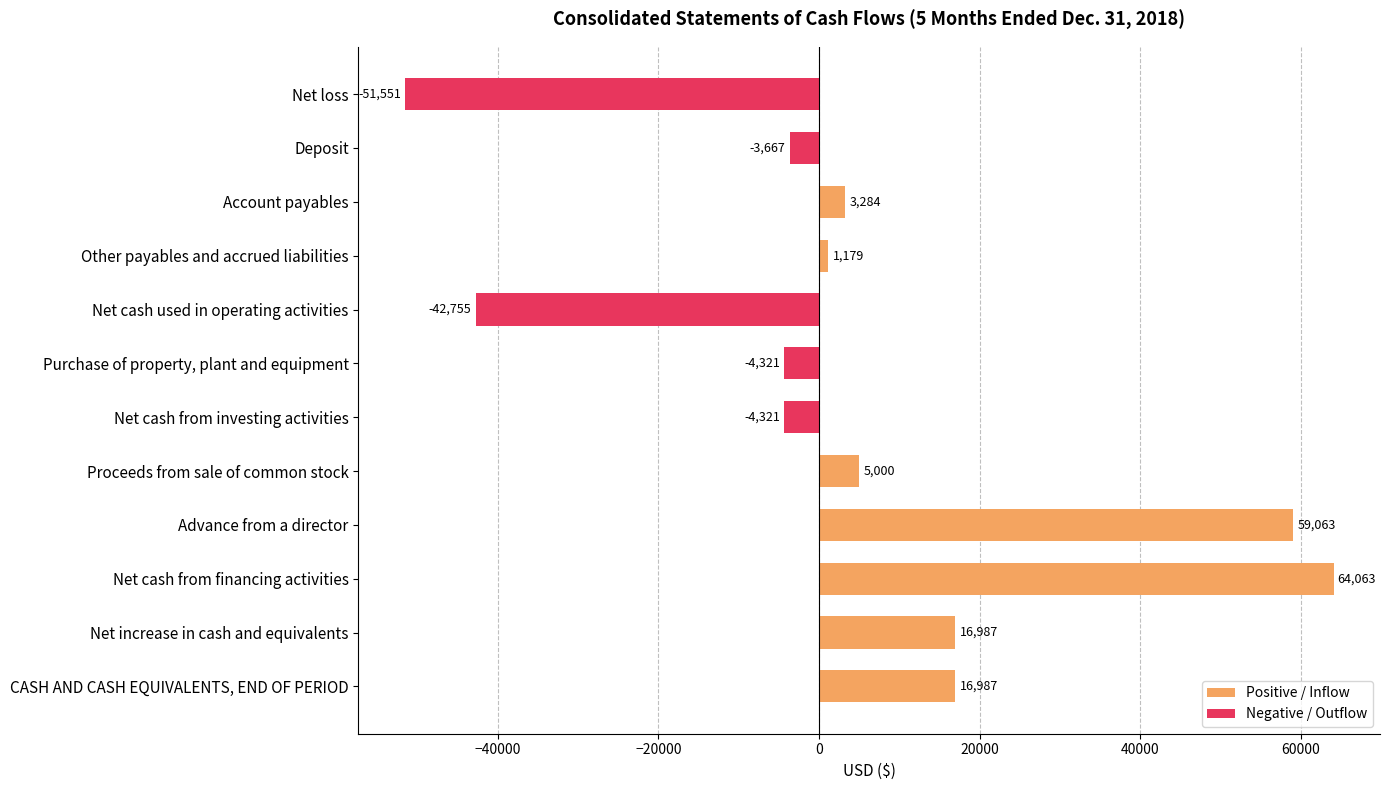

What are all the series names shown in the legend?

Positive / Inflow, Negative / Outflow